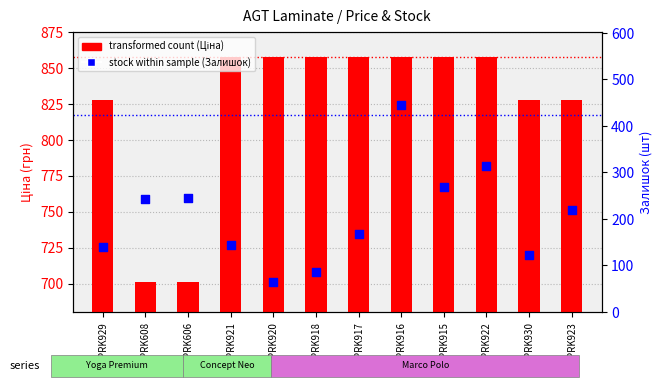

What are all the series names shown in the legend?

Ціна (грн), Залишок (шт)